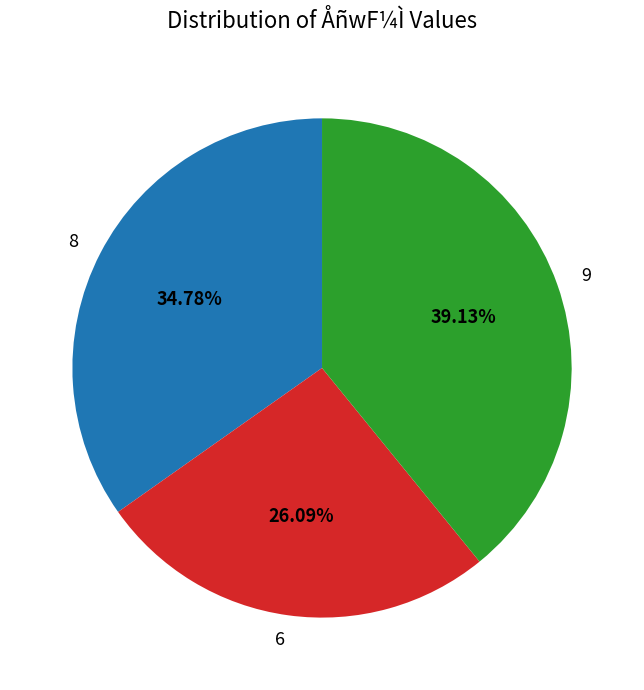

The 8 slice represents 35% of the pie. True or false?

True